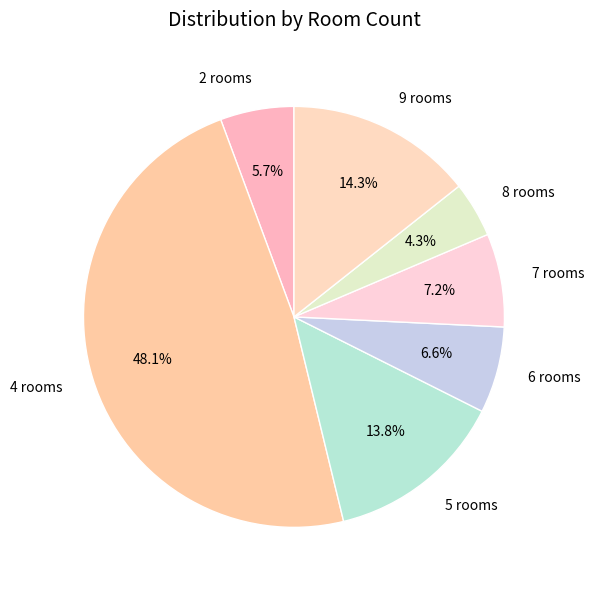

To the nearest percent, what is the difference between the largest and smallest slice percentages?

44%